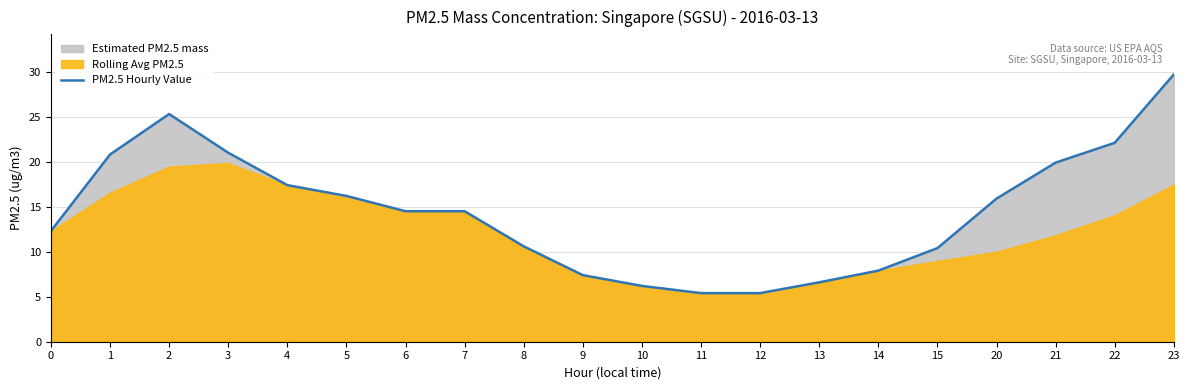

Rank the categories by value from lowest to highest.

11, 12, 10, 13, 9, 14, 15, 8, 0, 6, 7, 20, 5, 4, 21, 1, 3, 22, 2, 23